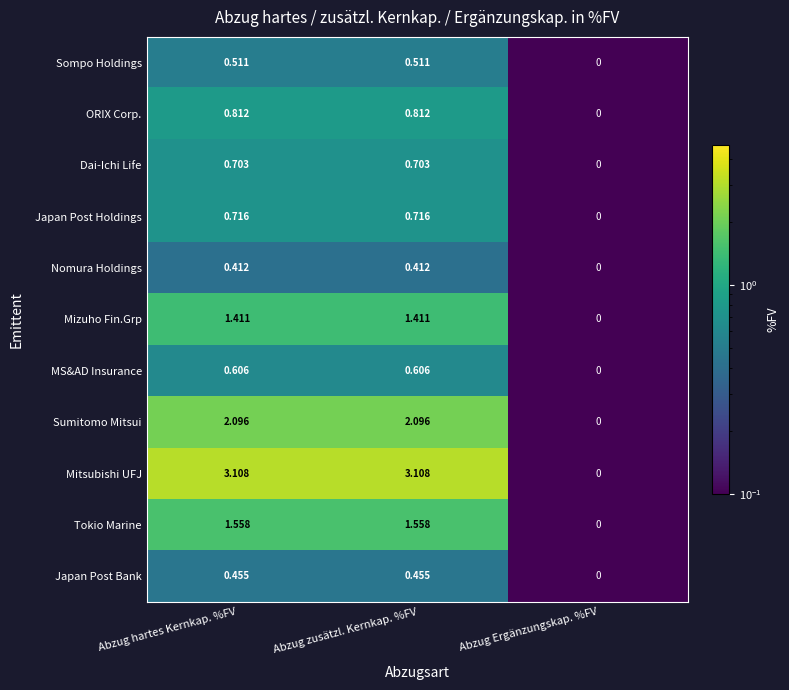

Which series changed the most between Abzug zusätzl. Kernkap. %FV and Abzug Ergänzungskap. %FV?

Mitsubishi UFJ